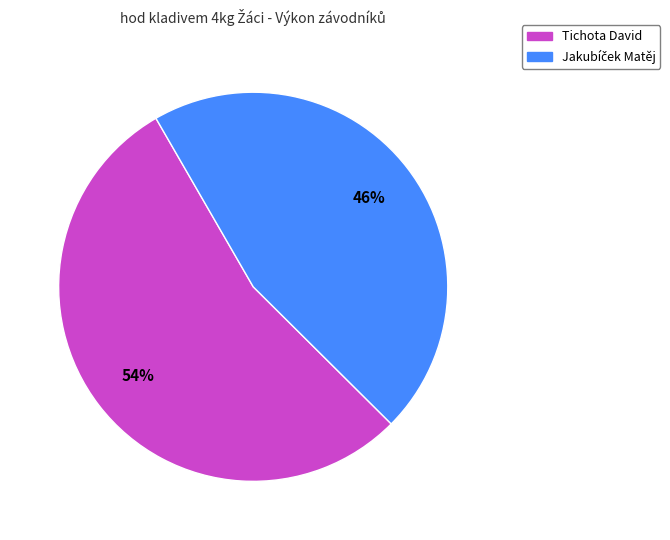

Does Tichota David represent more than half of the total?

Yes